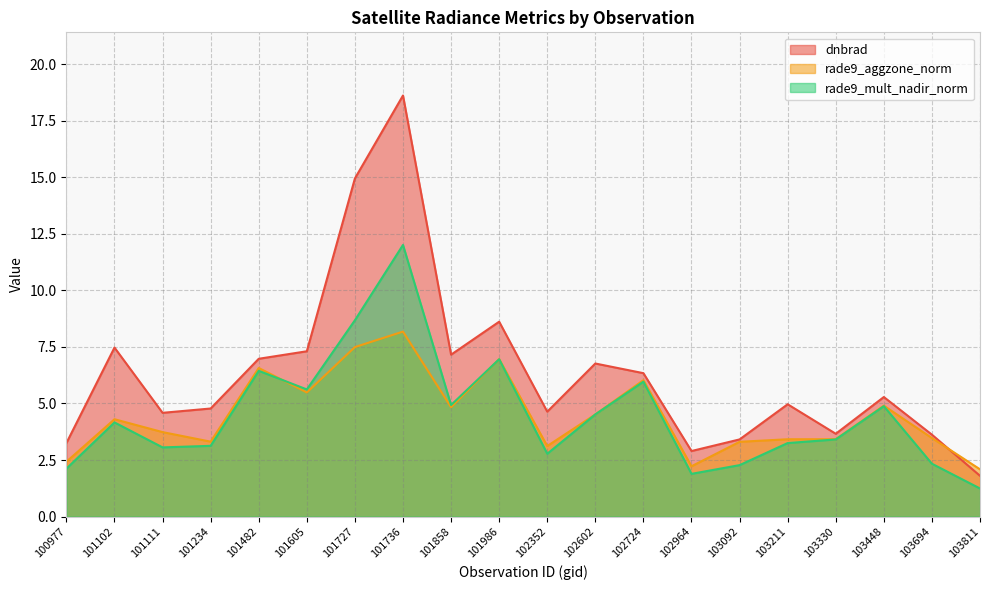

What is the difference between the second highest and minimum values in the rade9_mult_nadir_norm series?

7.4